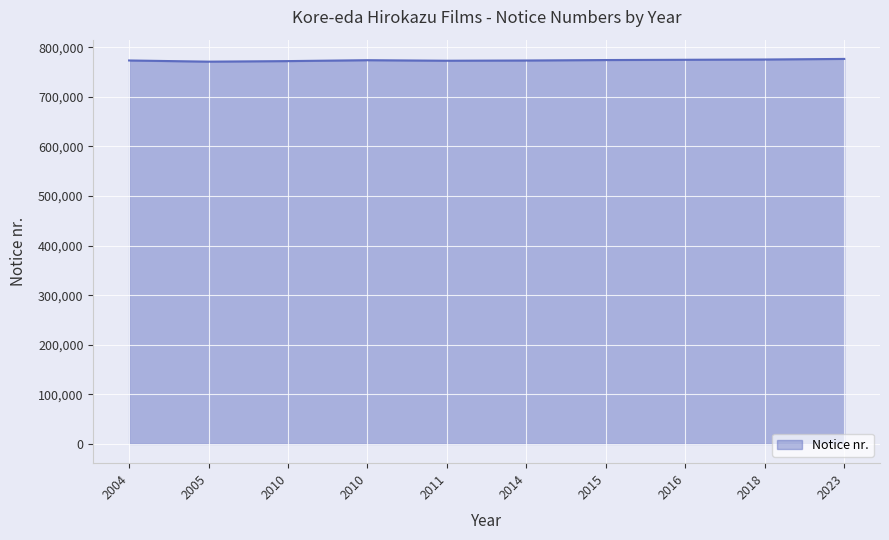

The value at 2005 is 771020. True or false?

True